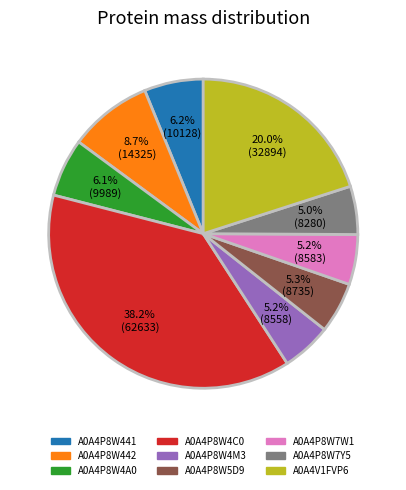

True or false: A0A4P8W5D9 accounts for 19% of the total.

False